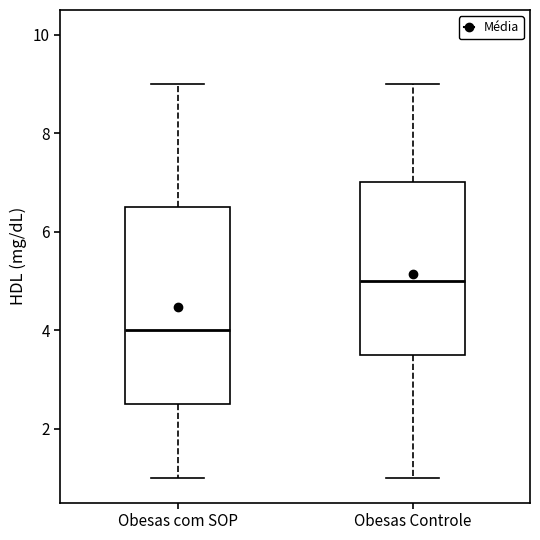

Where does the lower whisker of the box for Obesas com SOP end on the y-axis? The values are not printed on the chart, so give them approximately, as read against the axis.

1.0